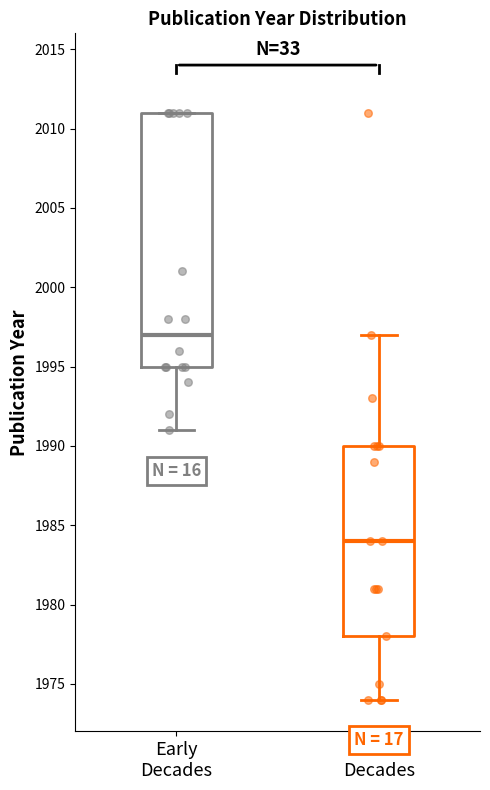

Where does the lower whisker of the box for Early Decades end on the y-axis? The values are not printed on the chart, so give them approximately, as read against the axis.

1991